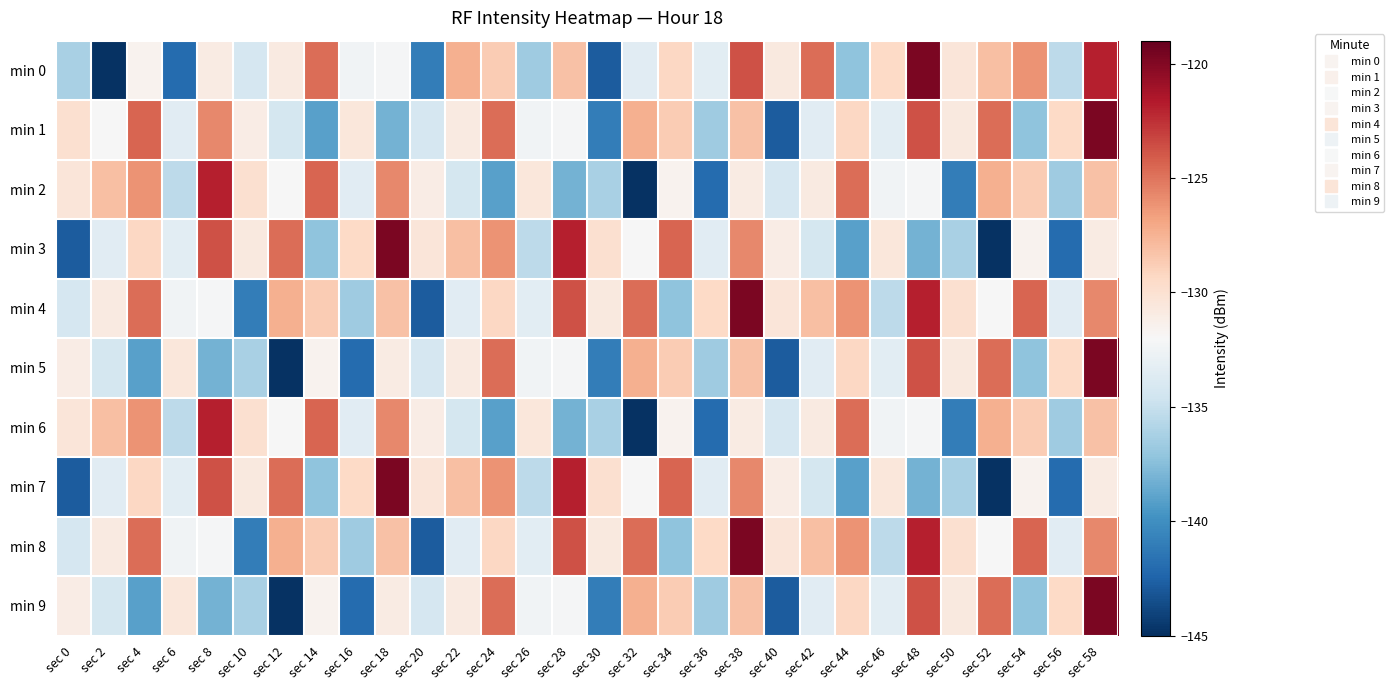

What is the greatest value displayed?

-119.8